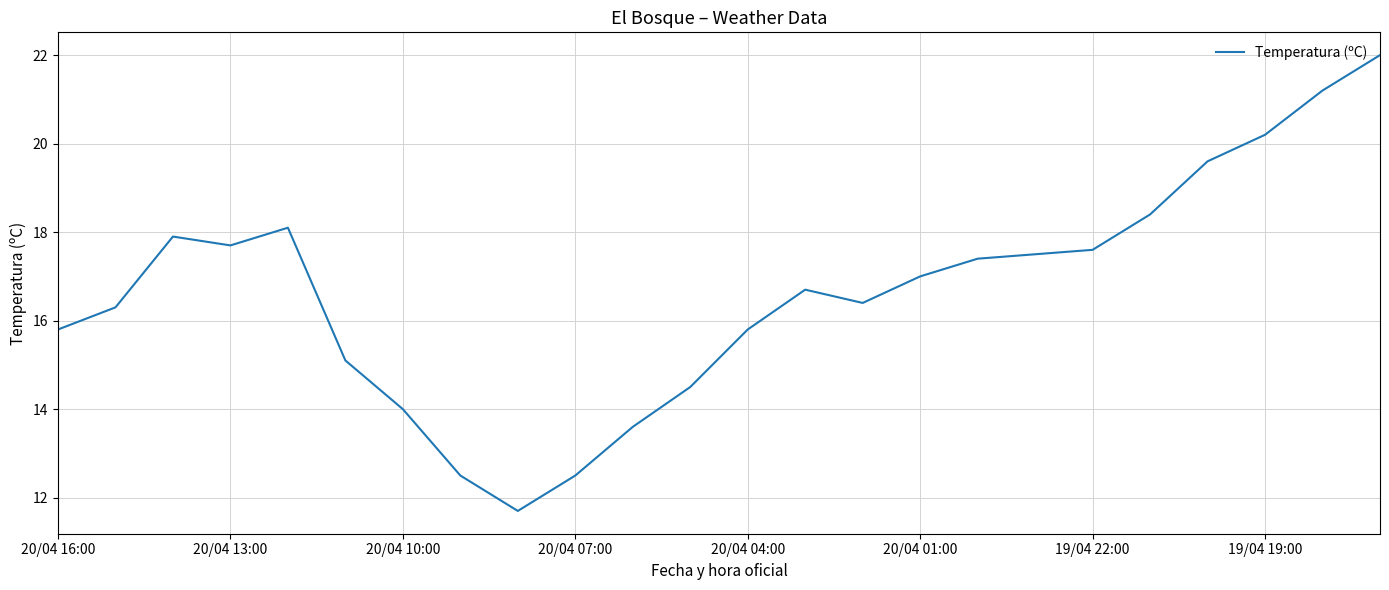

What is the greatest value displayed?

22.0